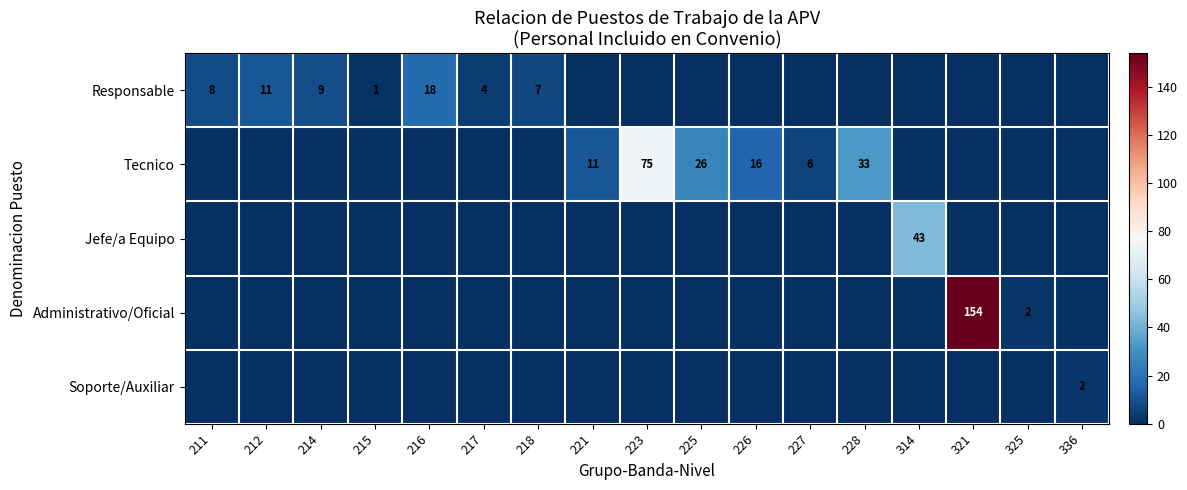

Between 228 and 314, which series saw the biggest shift?

Jefe/a Equipo